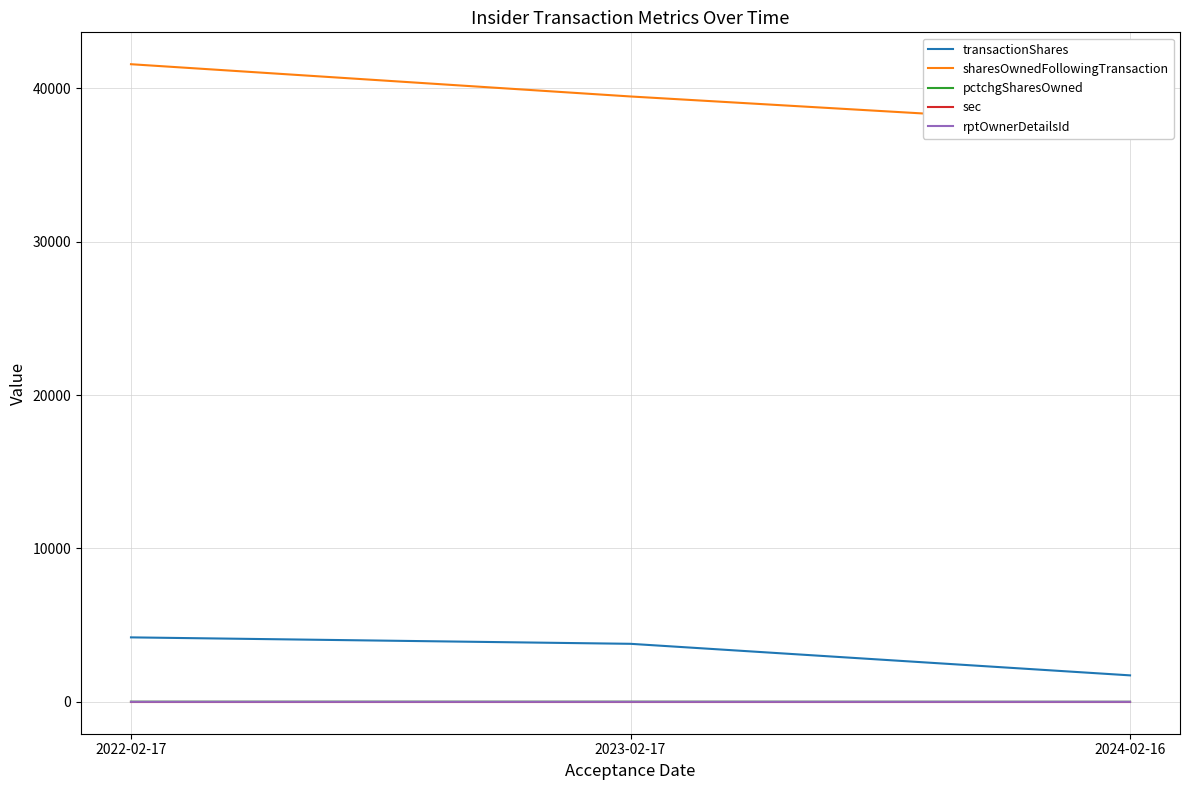

Rank the series by their maximum value, from highest to lowest.

sharesOwnedFollowingTransaction, transactionShares, sec, pctchgSharesOwned, rptOwnerDetailsId